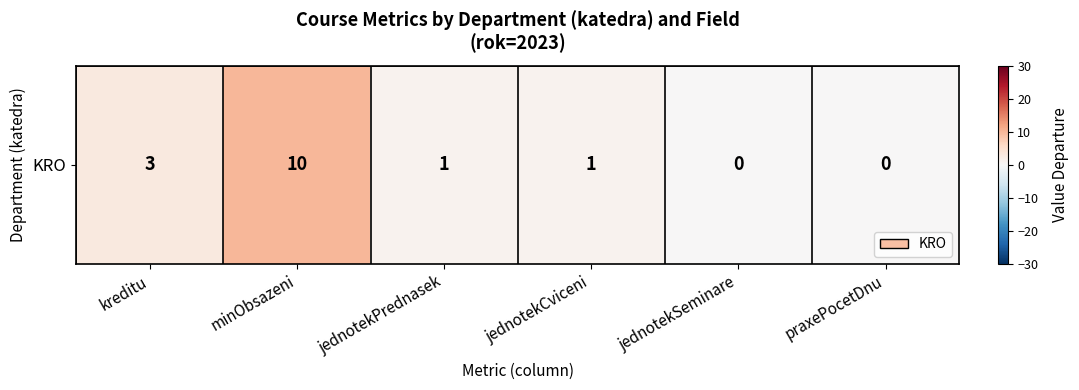

How many series are shown in this chart?

1